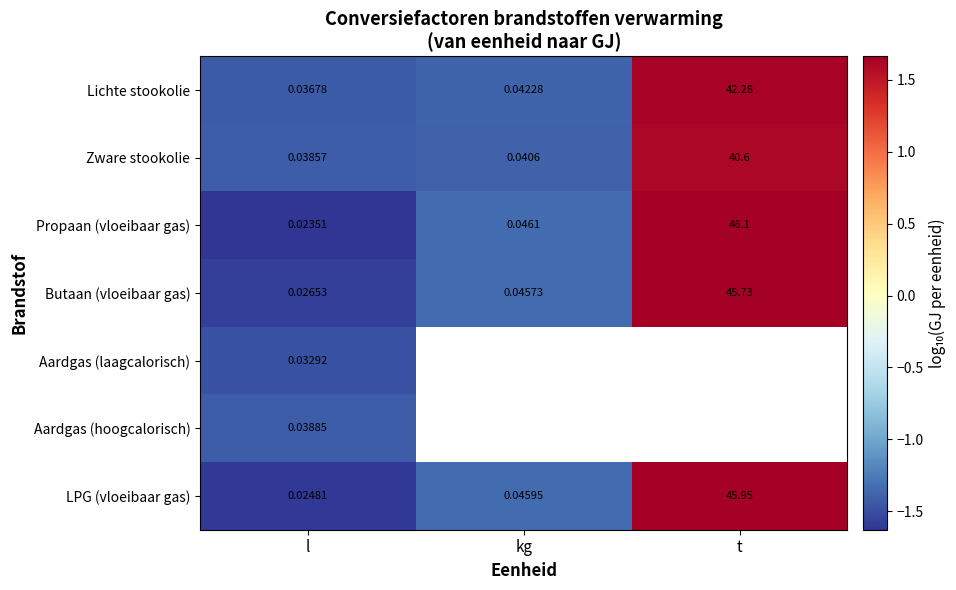

At which label is Lichte stookolie closest to 21?

kg